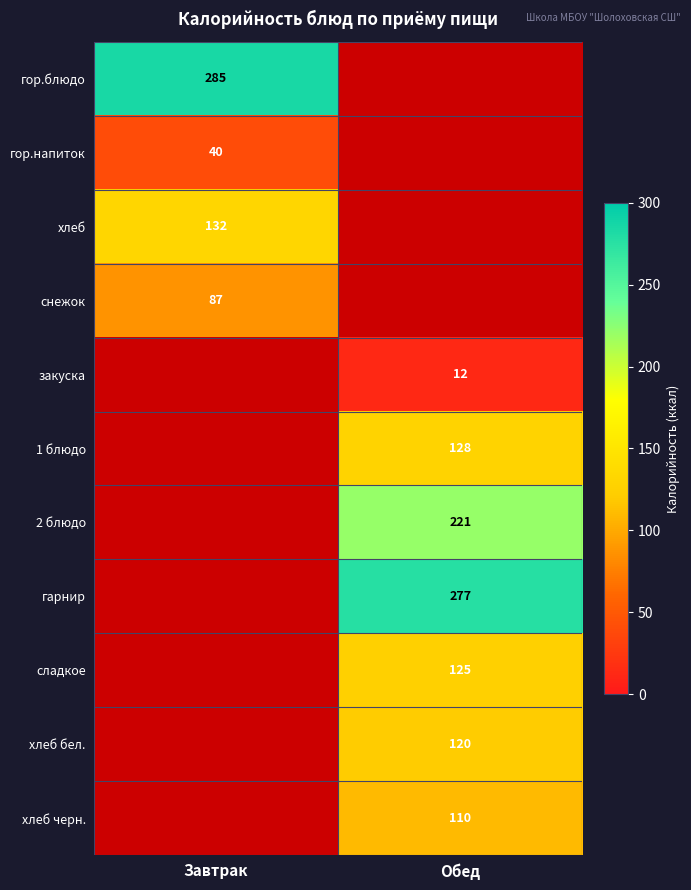

True or false: 1 блюдо has a value of 181 at Обед.

False